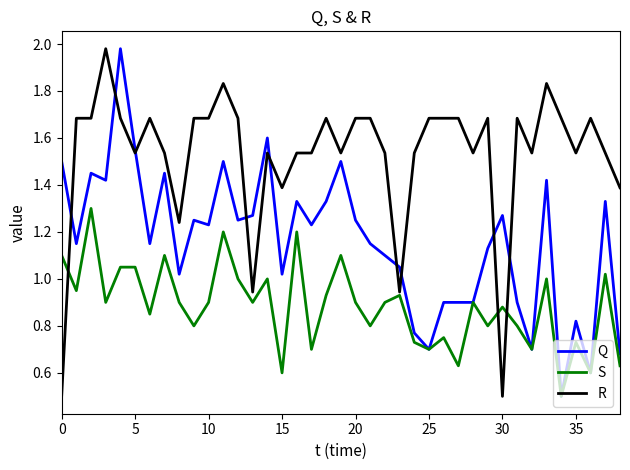

How many lines are shown in the chart?

3